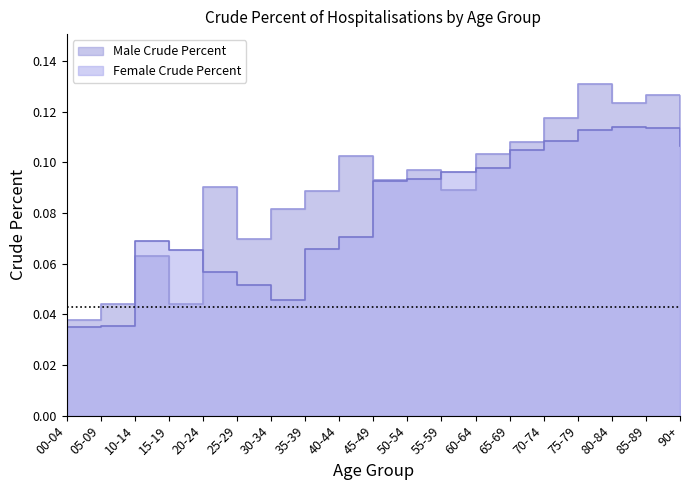

Count the Male Crude Percent values in the range 0 to 1.

19